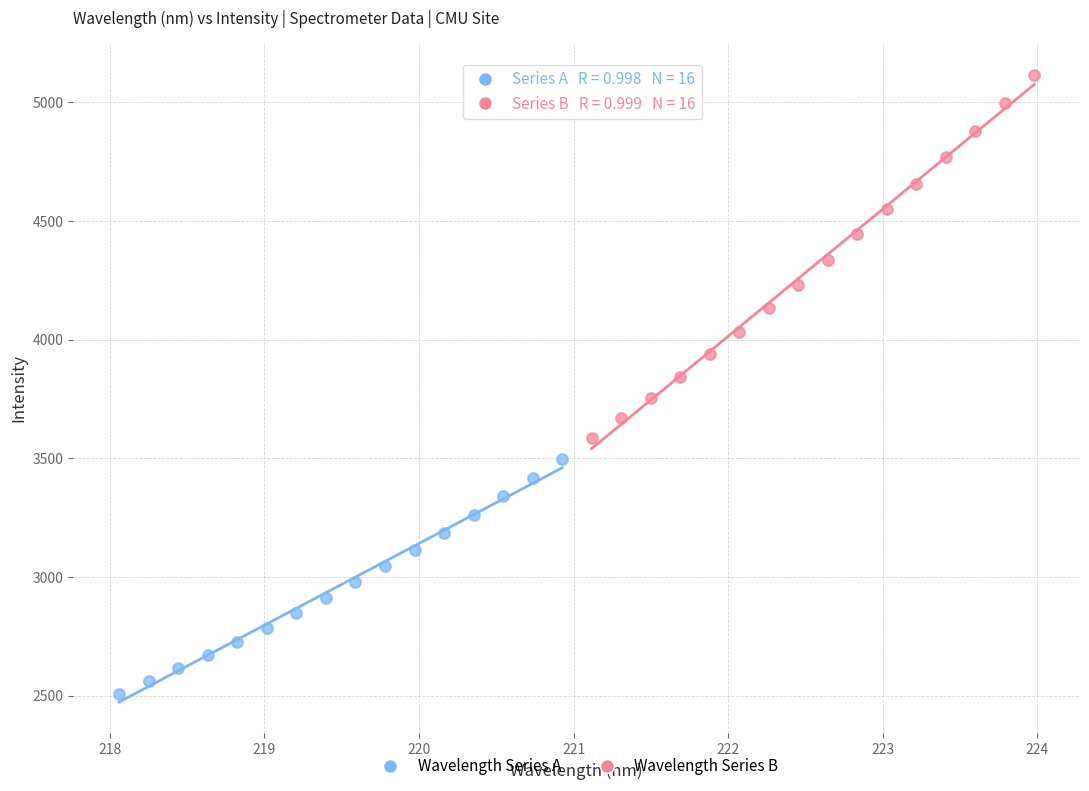

Which series has the largest Y range (max minus min)?

Wavelength Series B